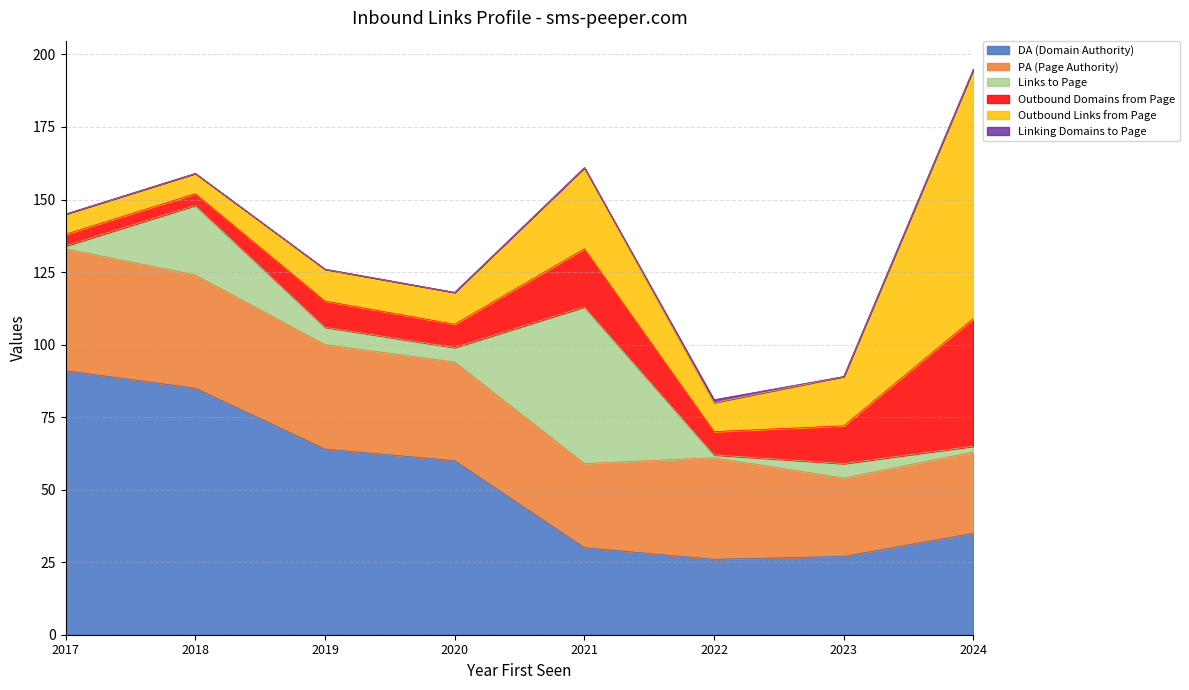

What is the value of the Links to Page point at the 3rd from the left?

6